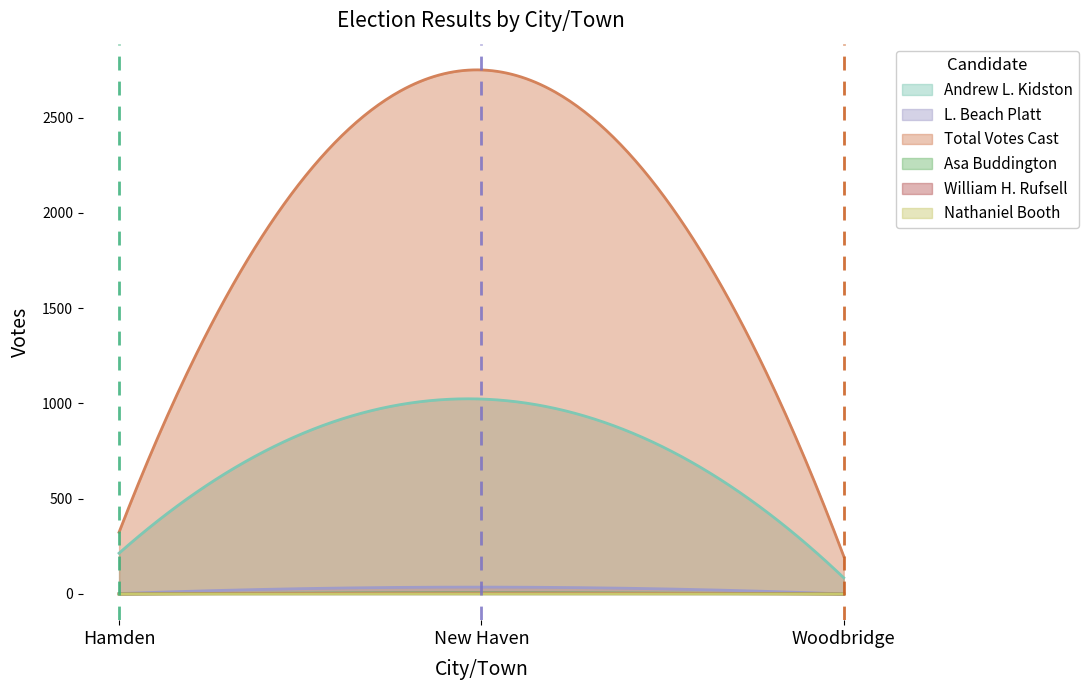

Reading left to right, list all the values displayed in this chart.

Andrew L. Kidston: 214	1023	85
L. Beach Platt: 2	36	0
Total Votes Cast: 324	2750	198
Asa Buddington: 0	6	0
William H. Rufsell: 0	4	0
Nathaniel Booth: 0	1	0